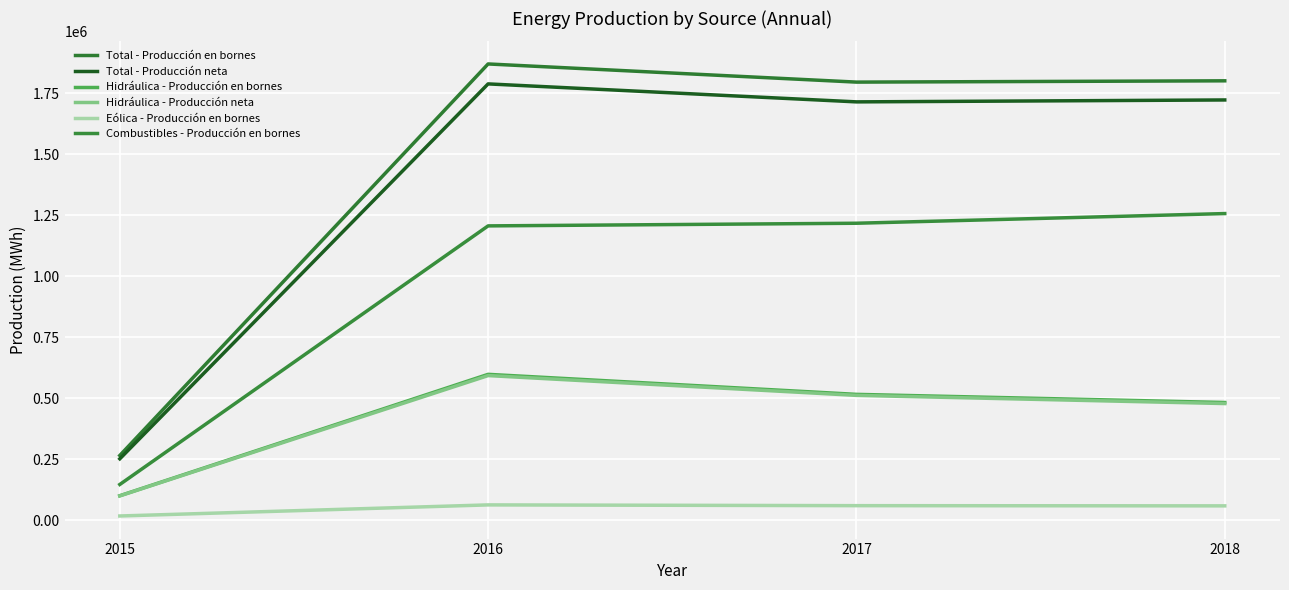

How many lines are shown in the chart?

6